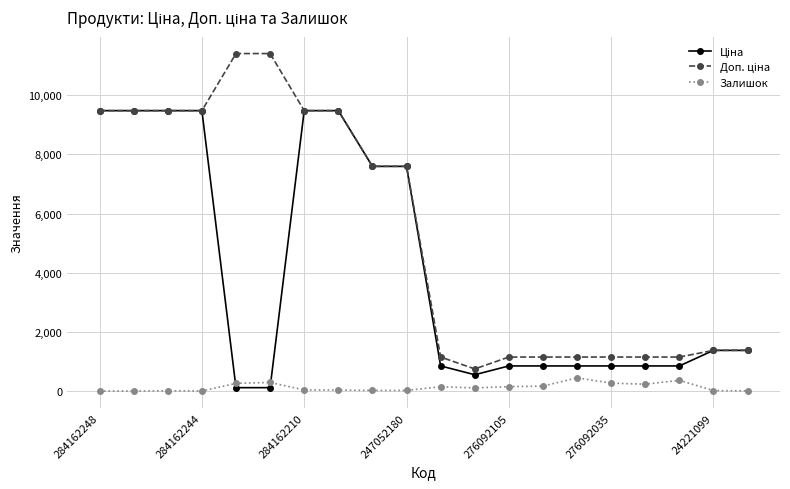

What is the maximum value shown in the chart?

11410.0